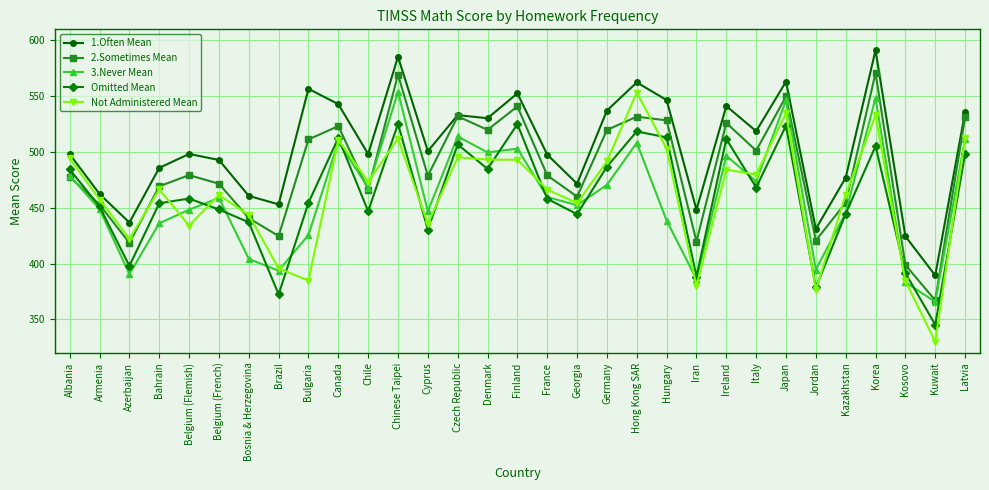

At which label does Not Administered Mean reach its minimum?

Kuwait